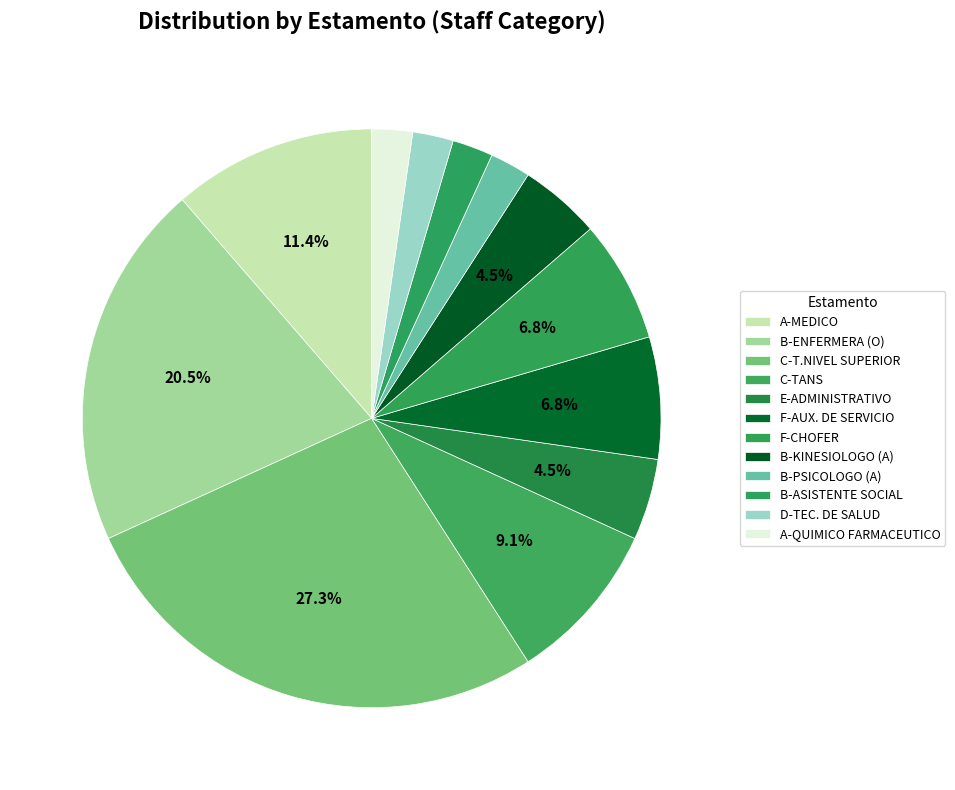

Is it true that B-ENFERMERA (O) is 11% of the pie?

False